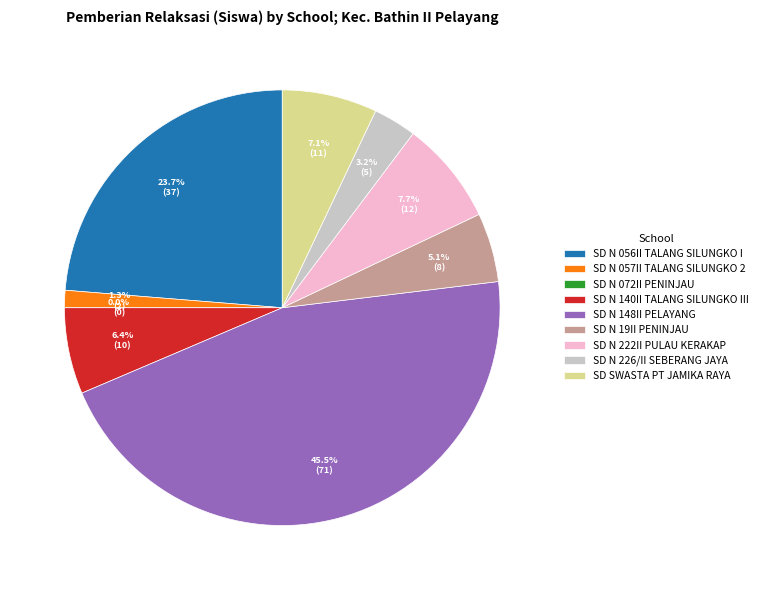

What is the total percentage of SD NEGERI 226/II SEBERANG JAYA and SD NEGERI 19II PENINJAU?

8.3%